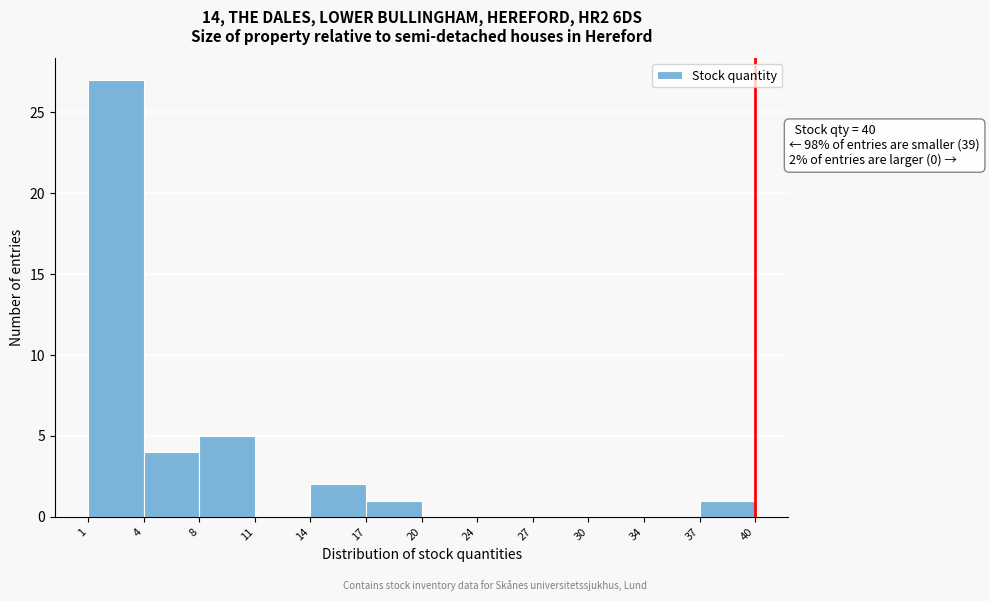

Reading left to right, what are all the values shown in this chart?

1=27	4=4	8=5	11=0	14=2	17=1	20=0	24=0	27=0	30=0	34=0	37=1